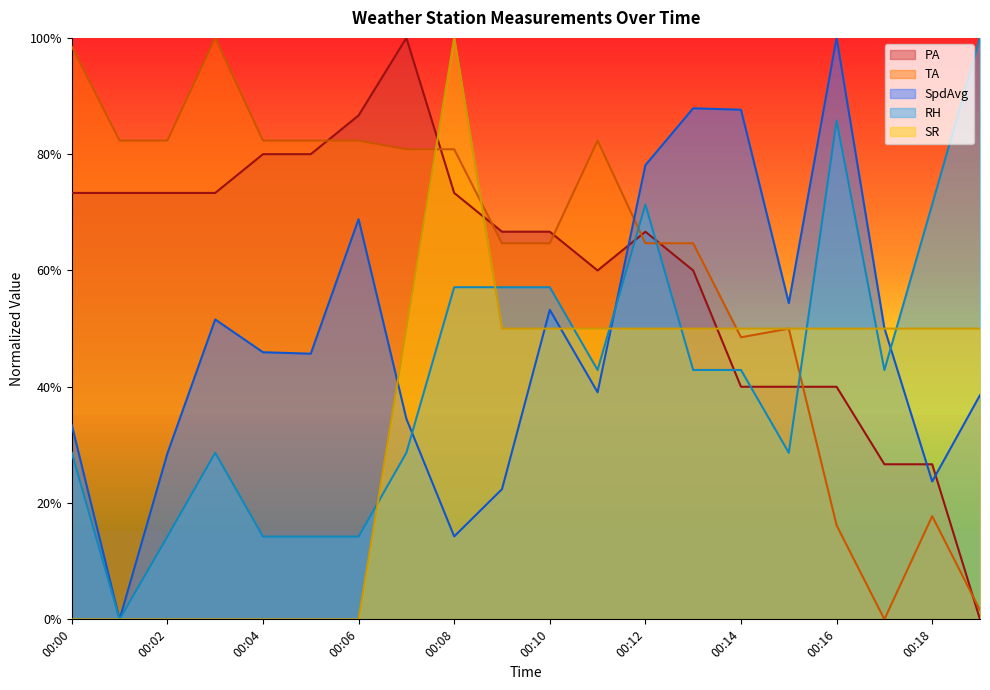

What is the average value of the RH series?

0.4